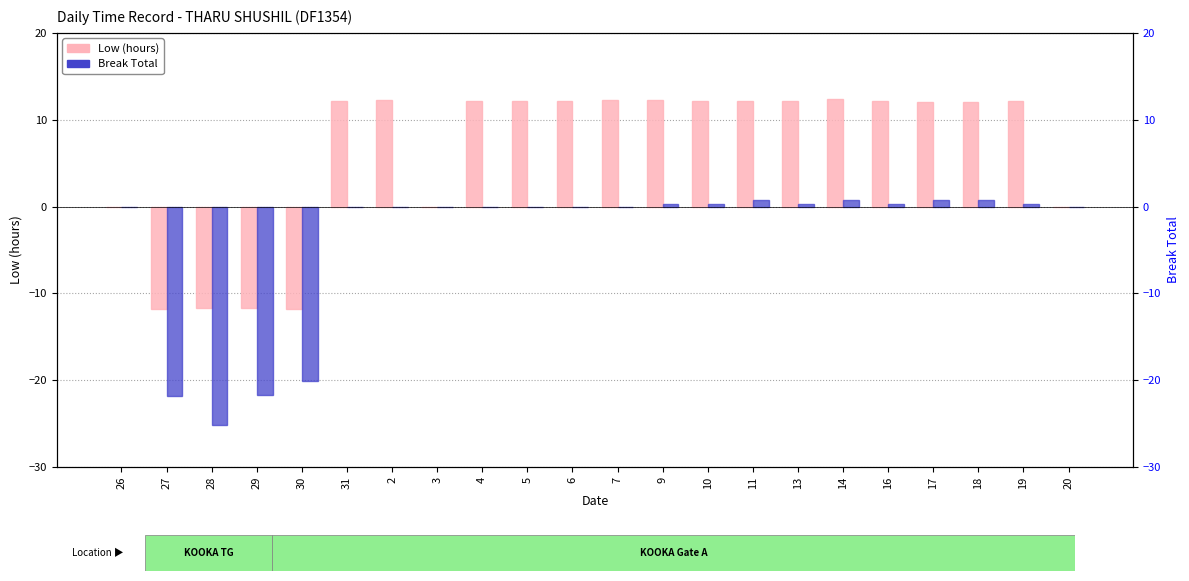

Between 5 and 3, which is larger?

5